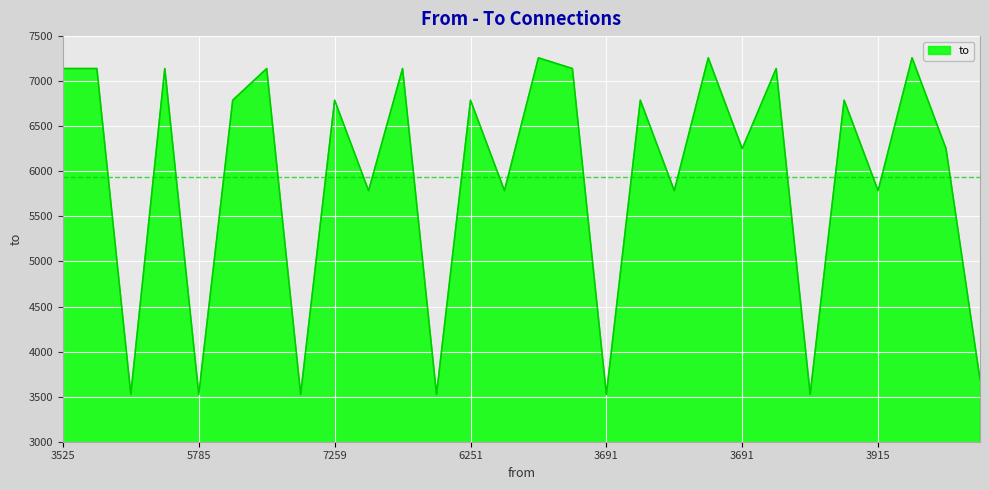

What is the difference between the maximum and minimum values?

3734